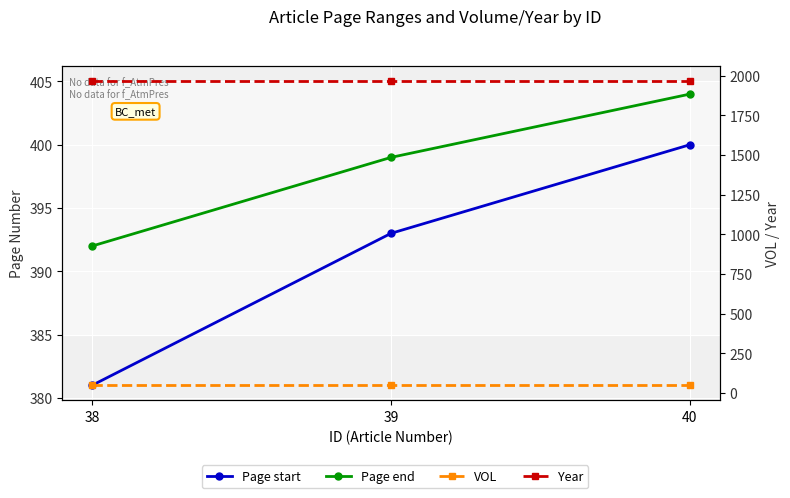

What is the sum of all Year values?

5889